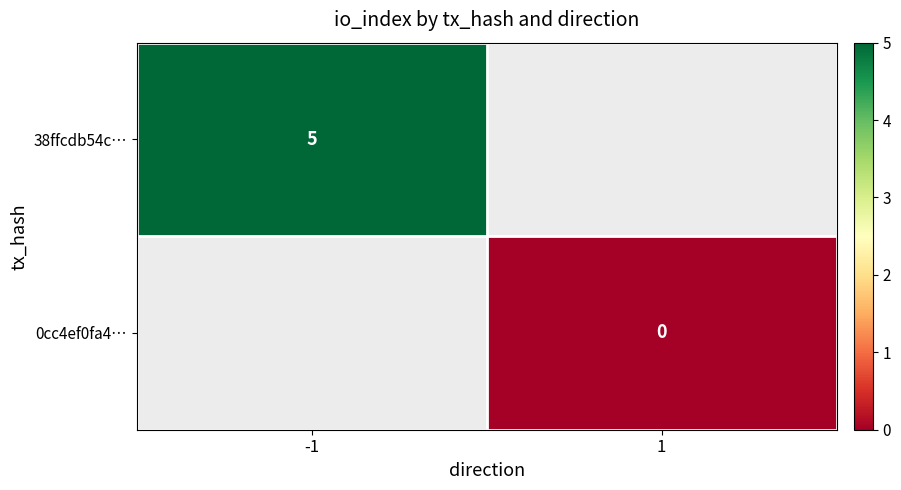

The 38ffcdb54c… series shows 5 at -1. True or false?

True